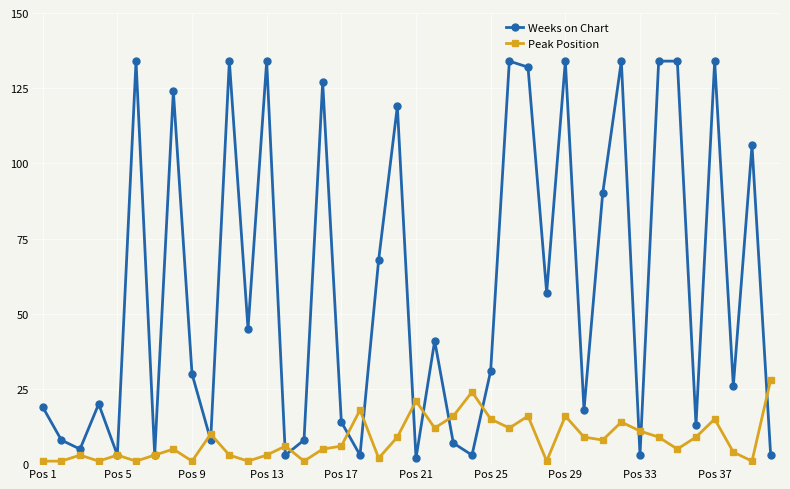

What is the minimum value shown in the chart?

1